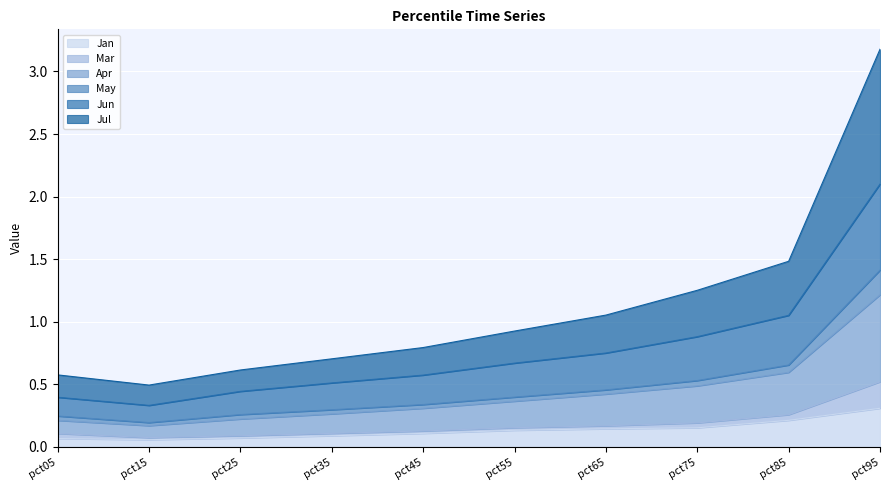

What is the sum of all Jan values?

1.4